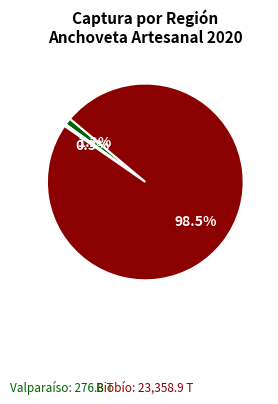

Does any single category account for the majority?

Yes